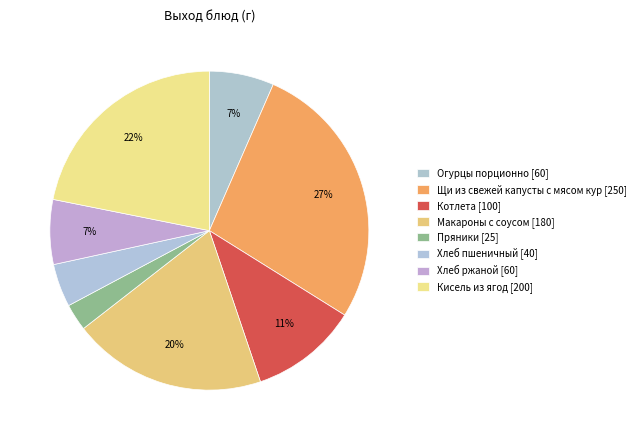

Count the number of slices in the pie.

8